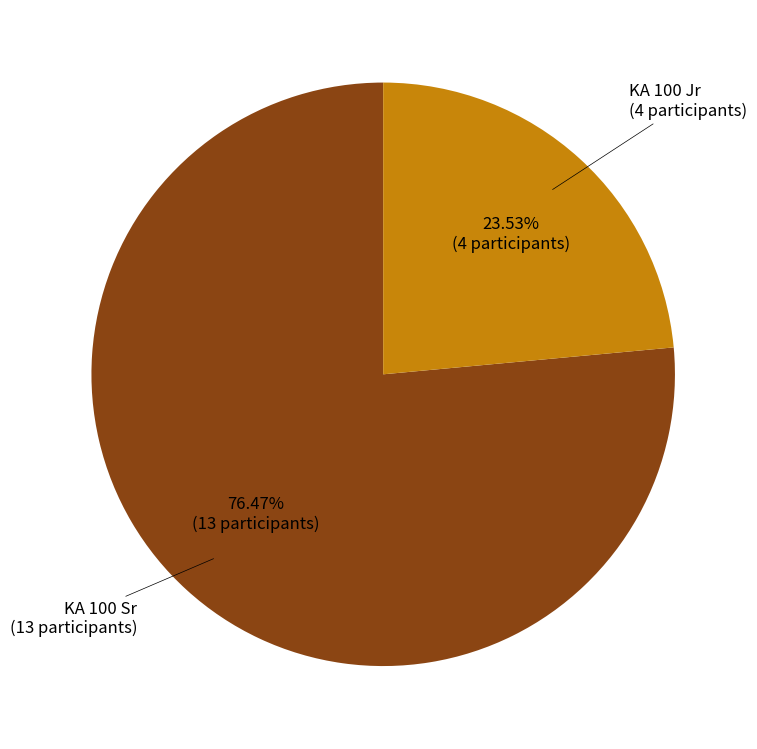

Is there any slice that represents more than half of the pie?

Yes